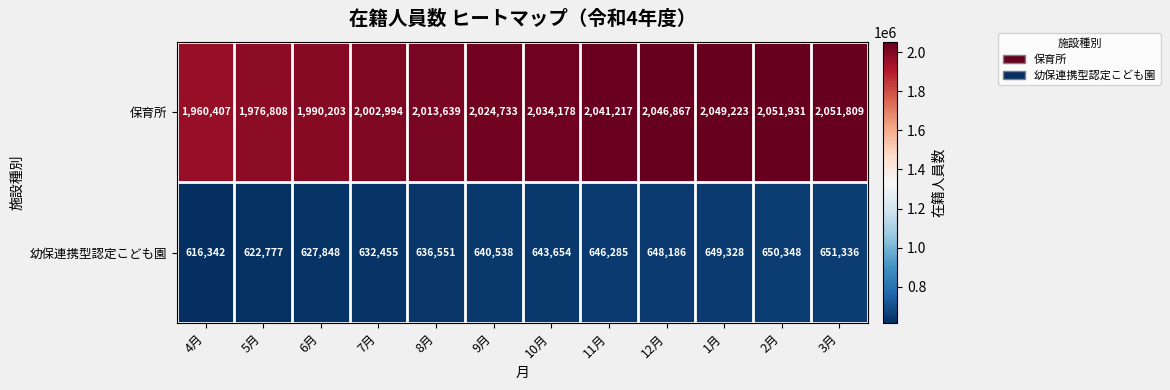

Rank the series by their maximum value, from highest to lowest.

保育所, 幼保連携型認定こども園